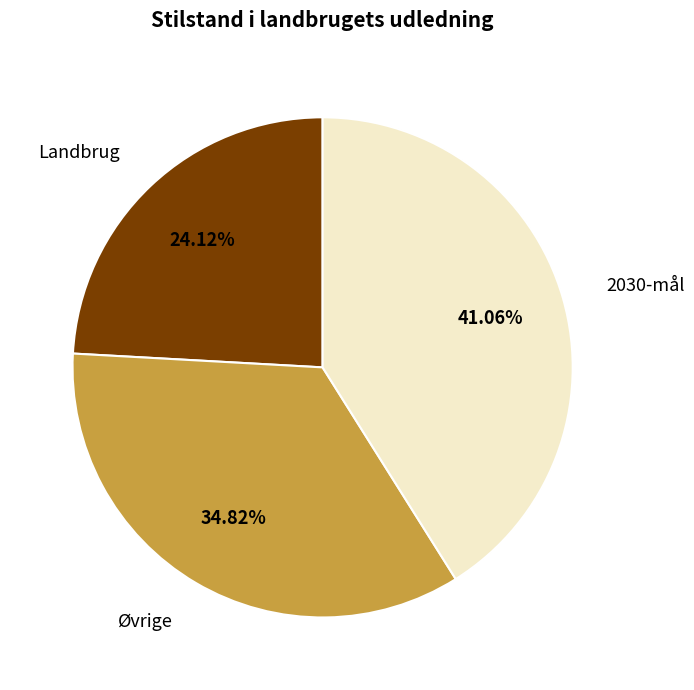

The Landbrug slice represents 14% of the pie. True or false?

False